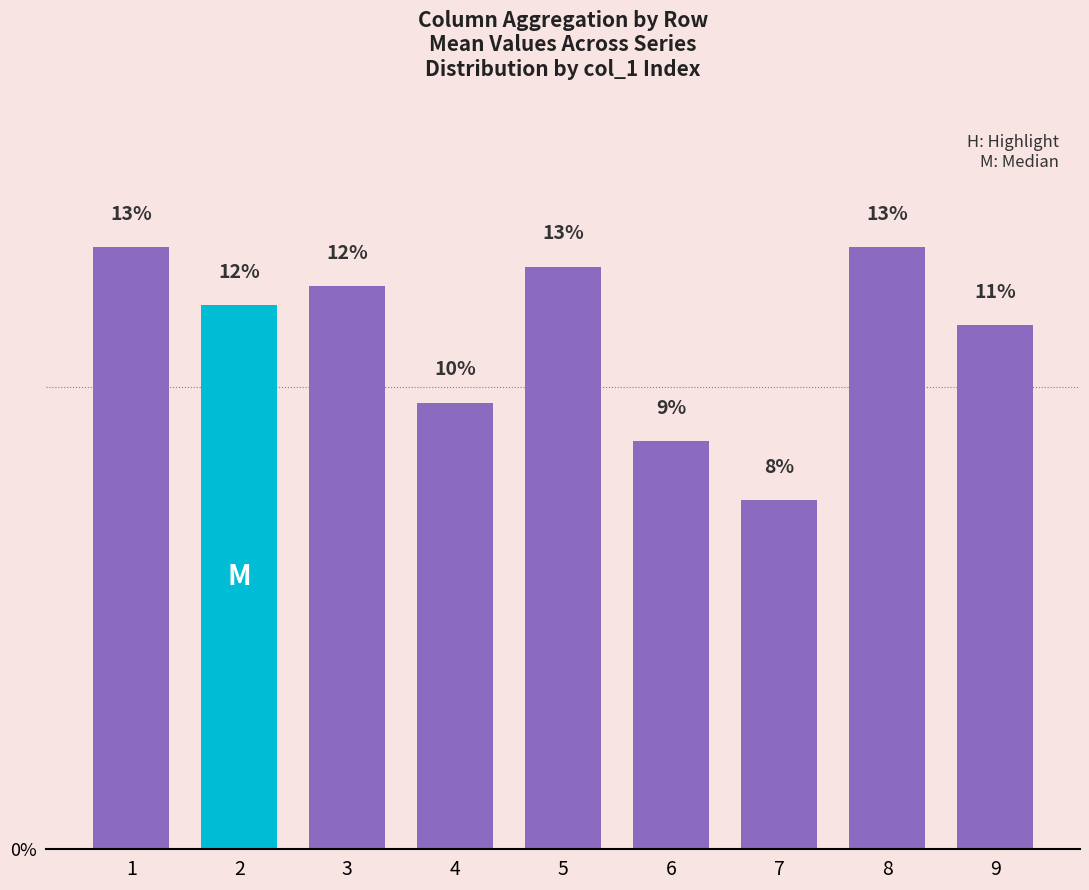

At which category does the chart reach its minimum across all series?

7